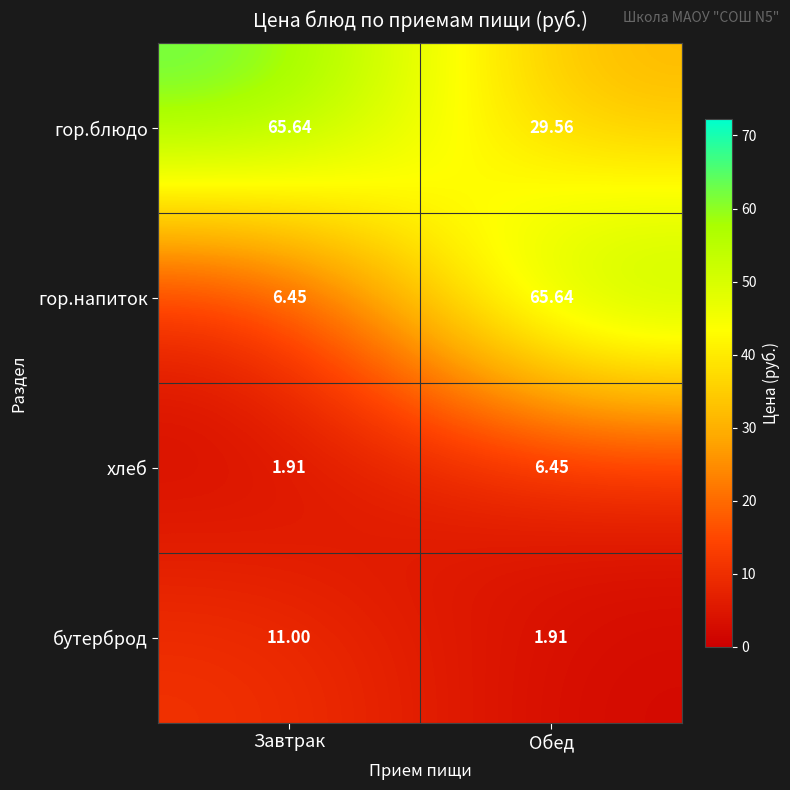

Rank the categories by бутерброд value from highest to lowest.

Завтрак, Обед